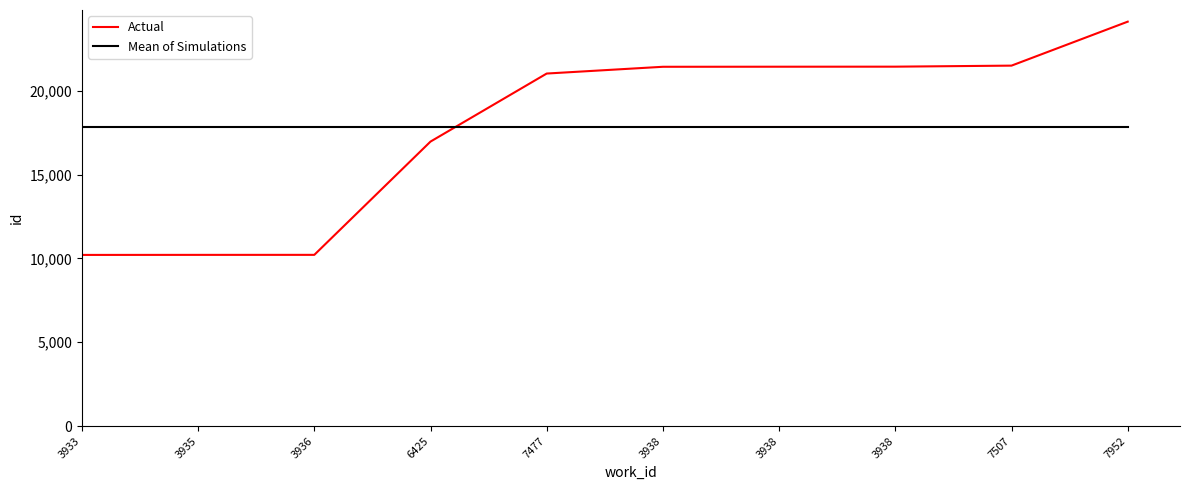

After their last crossing, which series has the higher values: Mean of Simulations or Actual?

Actual